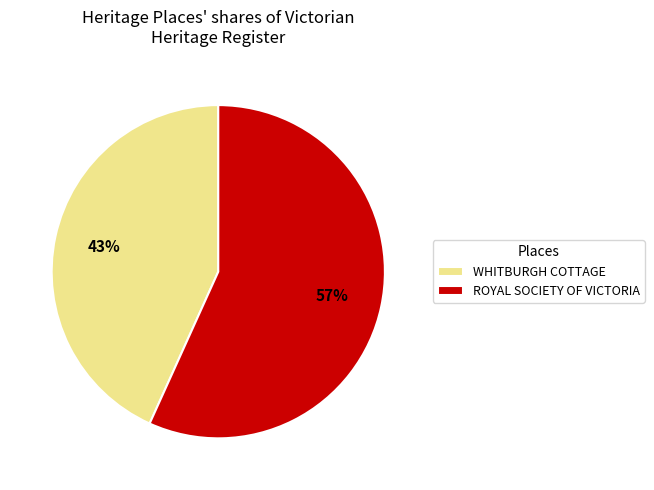

Which category has the biggest portion of the pie?

ROYAL SOCIETY OF VICTORIA